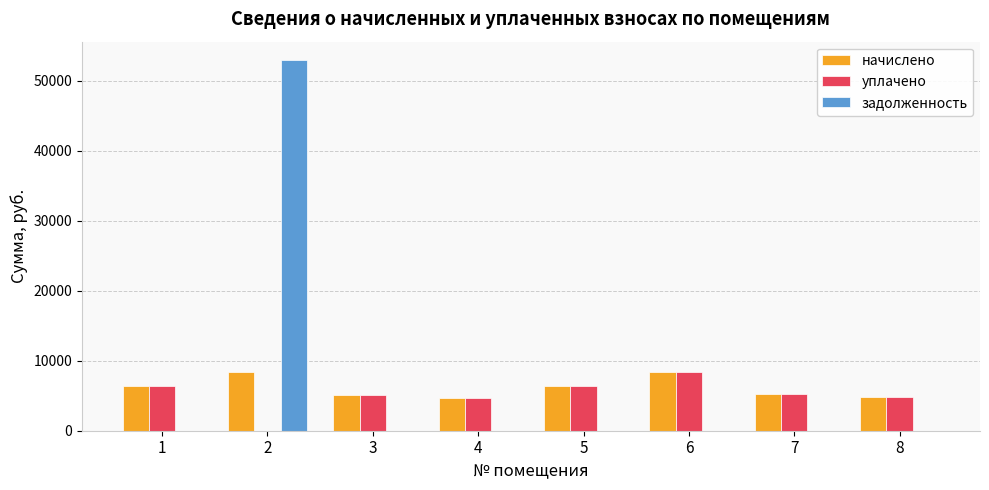

What is the total value across all series at 8?

9687.6